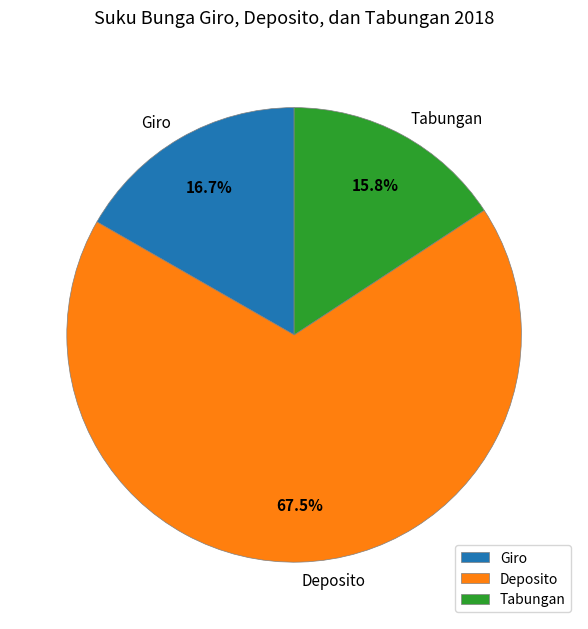

What is the ratio of the value at Deposito to the value at Giro?

4.0